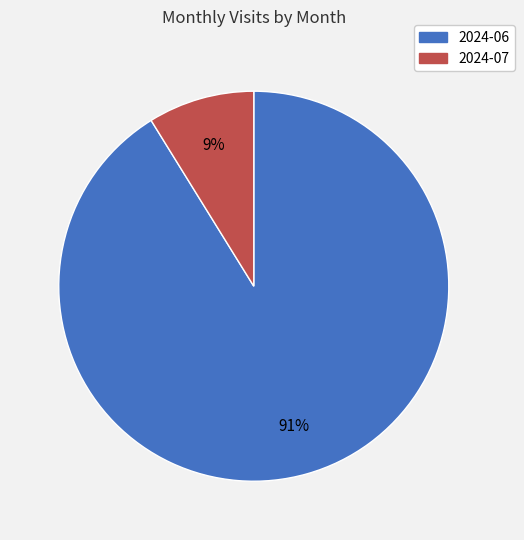

What percentage is the 2024-07 slice, to the nearest percent?

9%